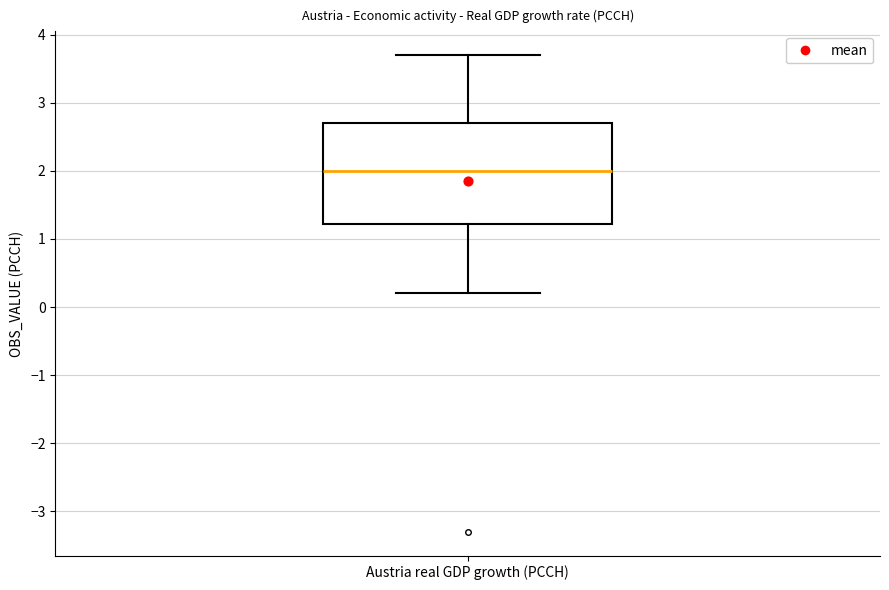

Transcribe this box plot: give where the median line is, the range the box spans, and where the two whiskers end, as read against the y-axis. The values are not printed on the chart, so give them approximately, as read against the axis.

median 2.0, box 1.2 to 2.7, whiskers 0.2 to 3.7